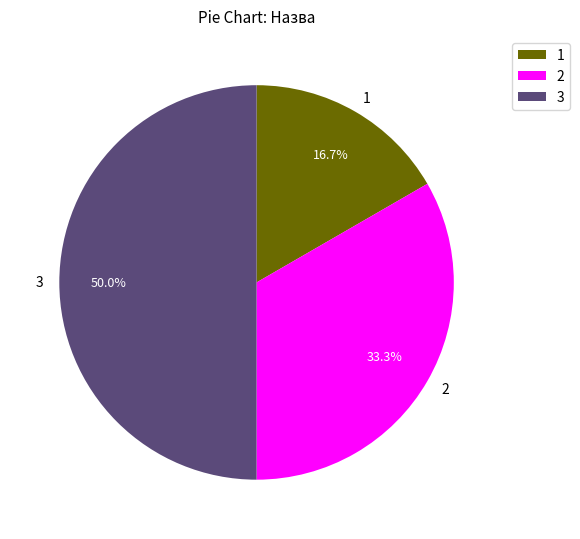

Rank the categories by value from highest to lowest.

3, 2, 1